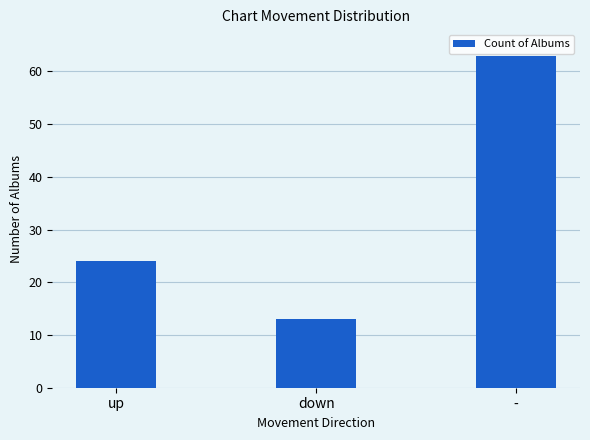

What is the ratio of the value at - to the value at up?

2.6